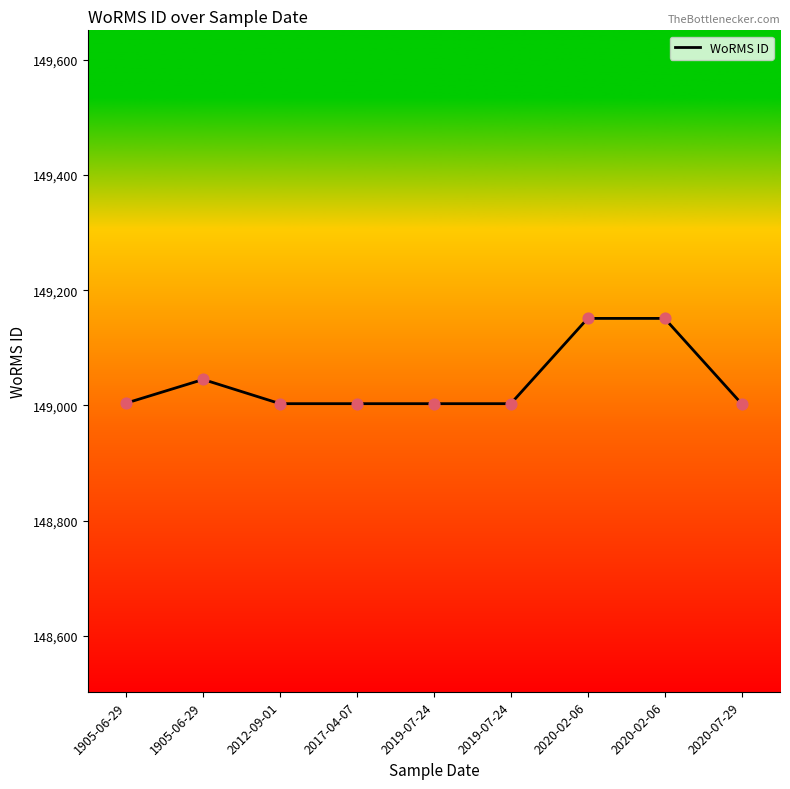

What is the ratio of the value at 2017-04-07 to the value at 2012-09-01?

1.0